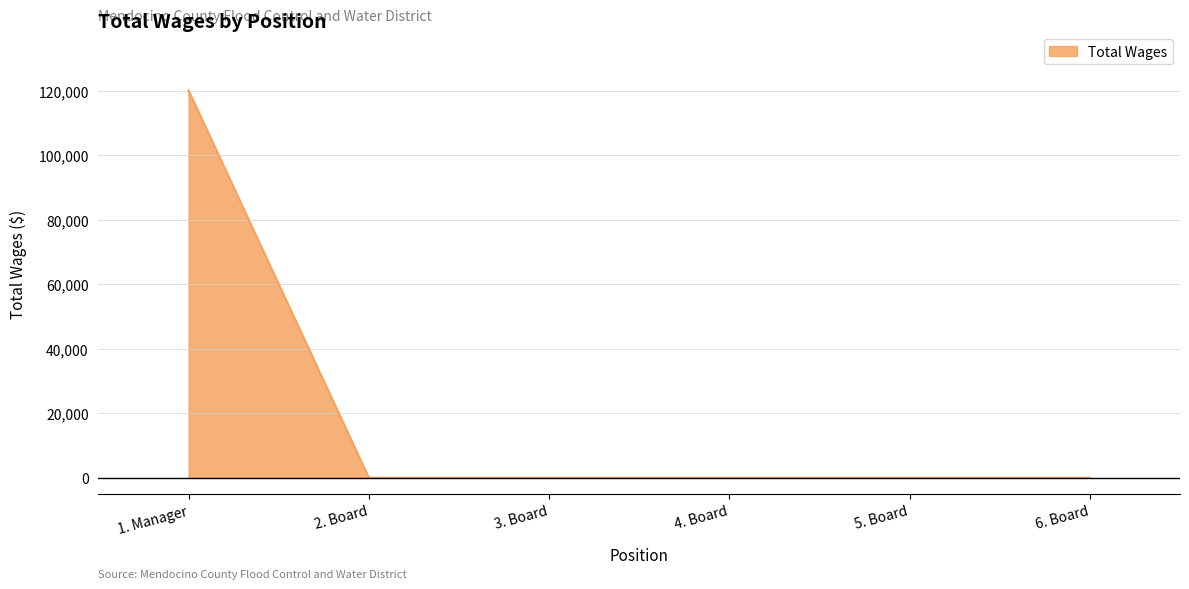

The chart shows a value of 0 at 4. Board. True or false?

True